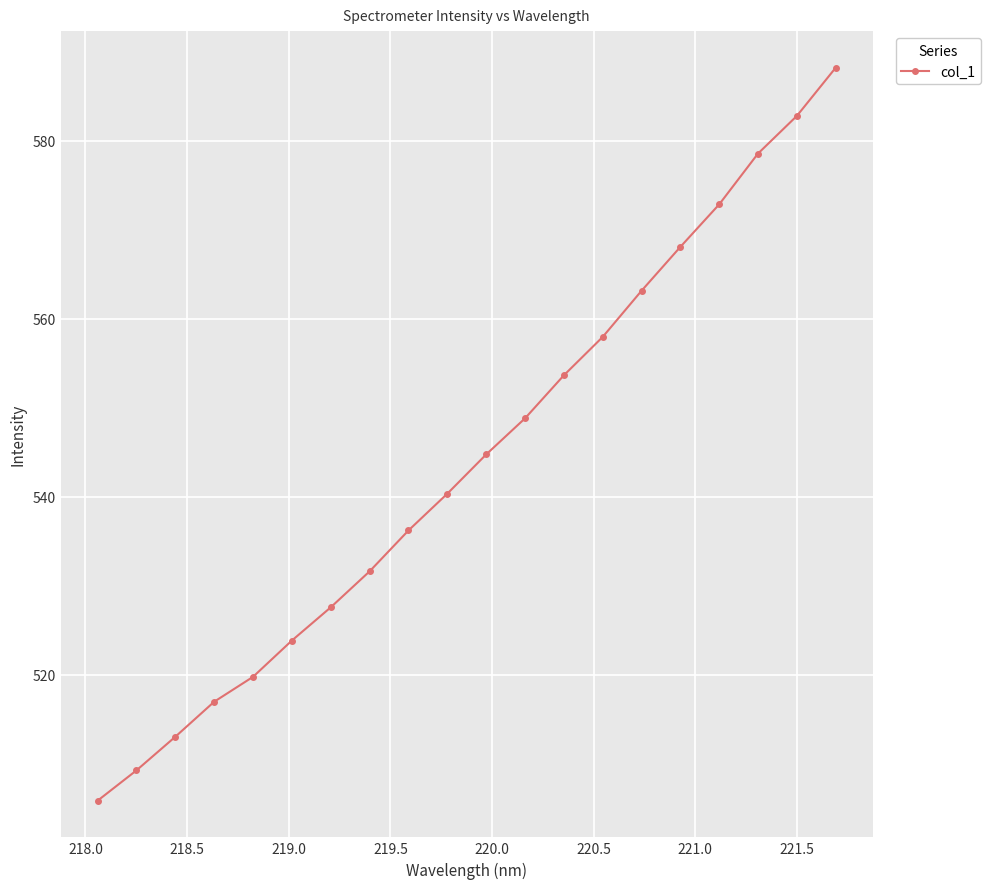

True or false: the data has more than 0 interior local peaks.

False